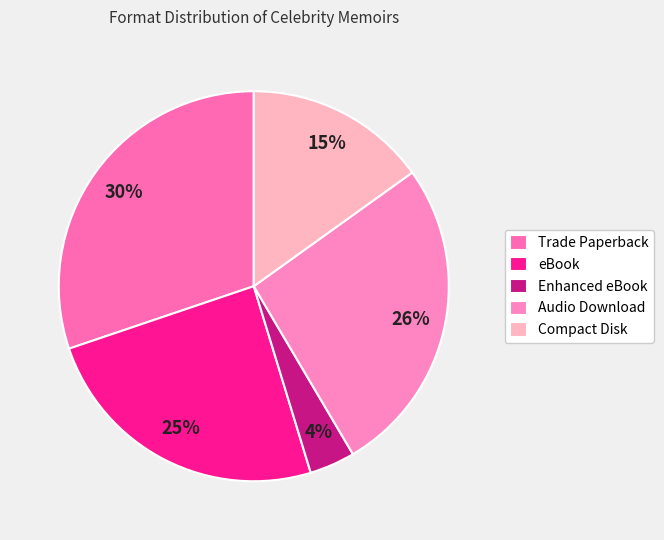

To the nearest percent, what is the difference between the Audio Download and Compact Disk slice percentages?

11%